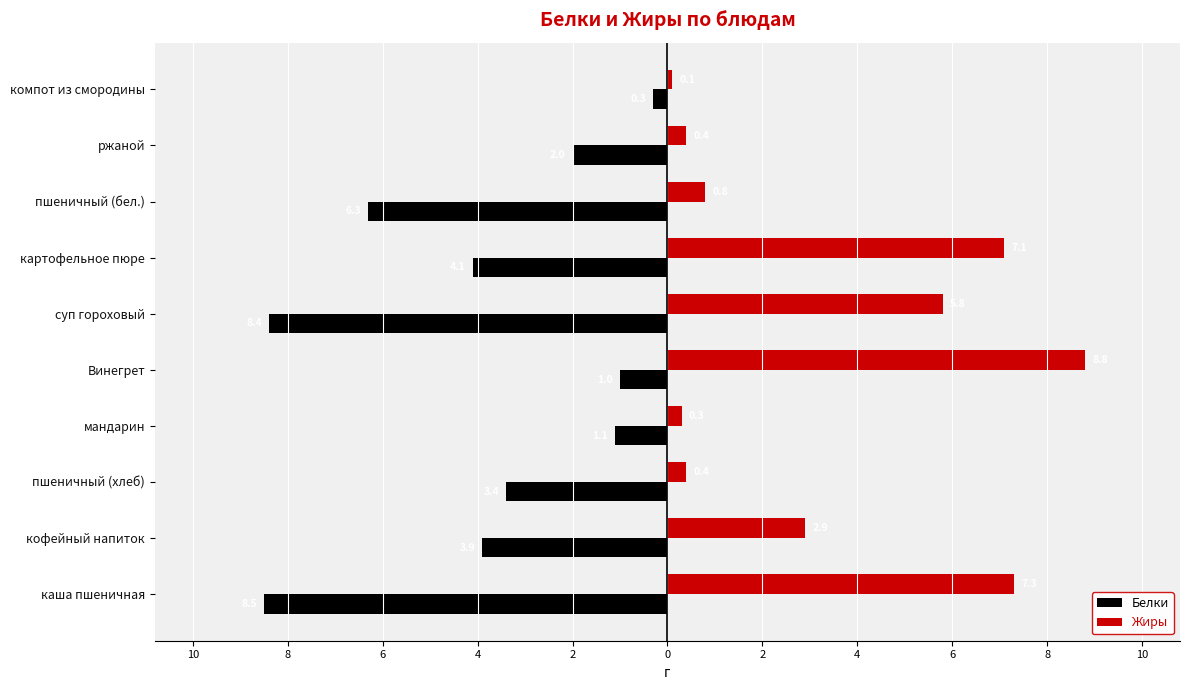

What is the value of the Жиры bar at the 8th from the left?

0.3